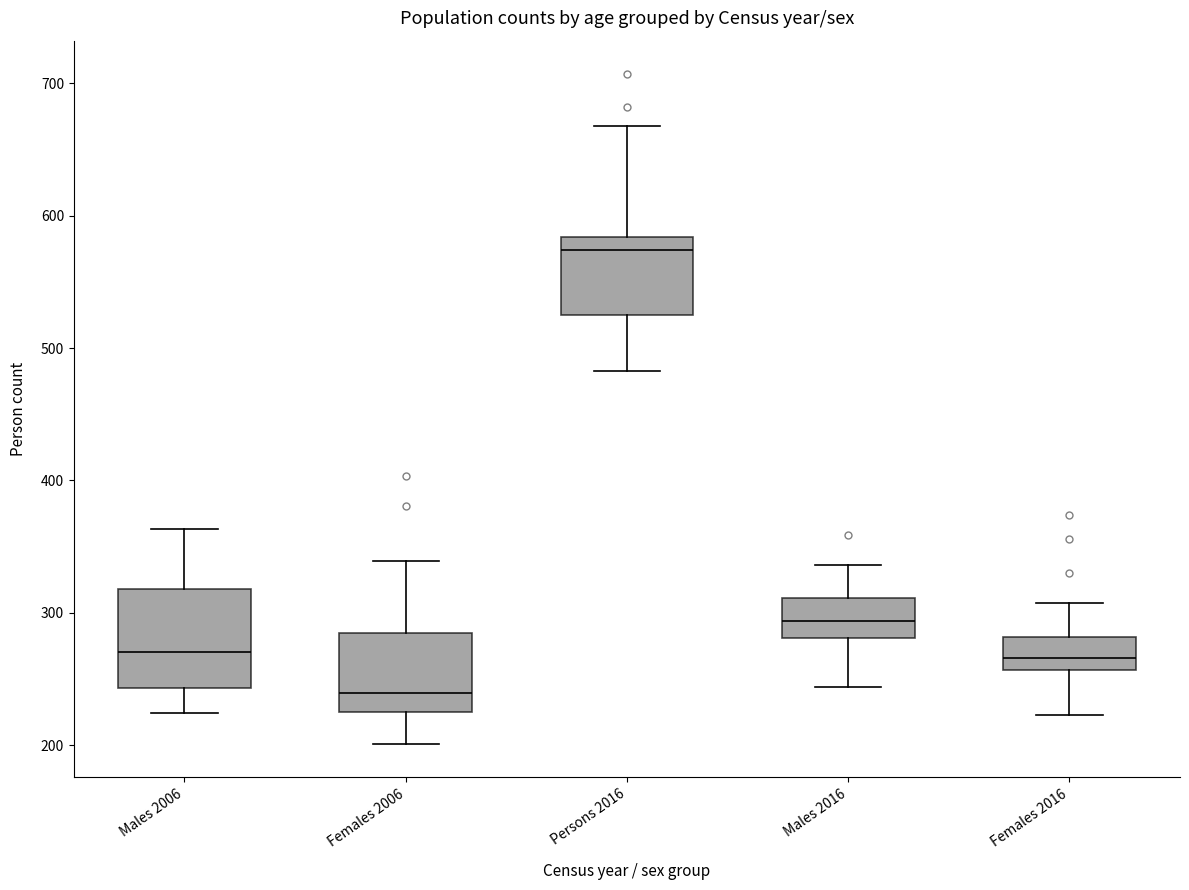

Where is the lower edge of the box for Males 2006 on the y-axis? The values are not printed on the chart, so give them approximately, as read against the axis.

240